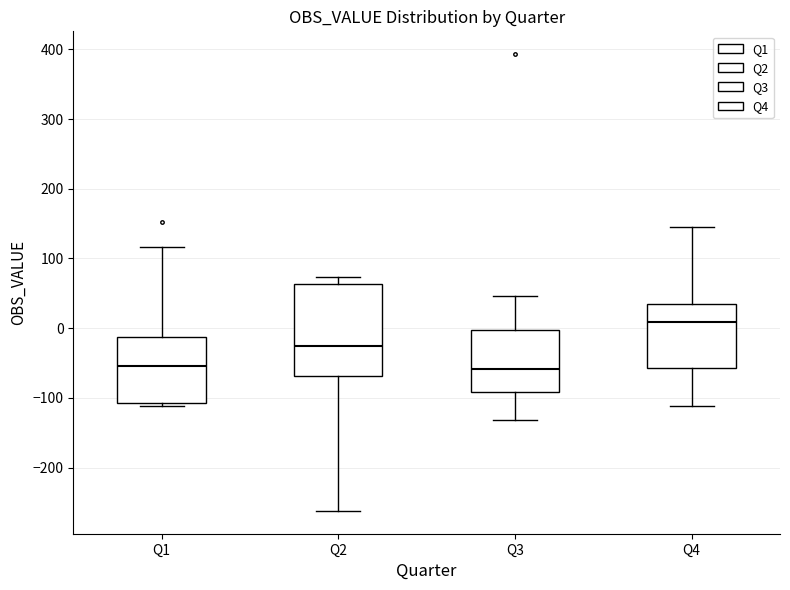

Which box is the tallest, from its lower edge to its upper edge?

Q2